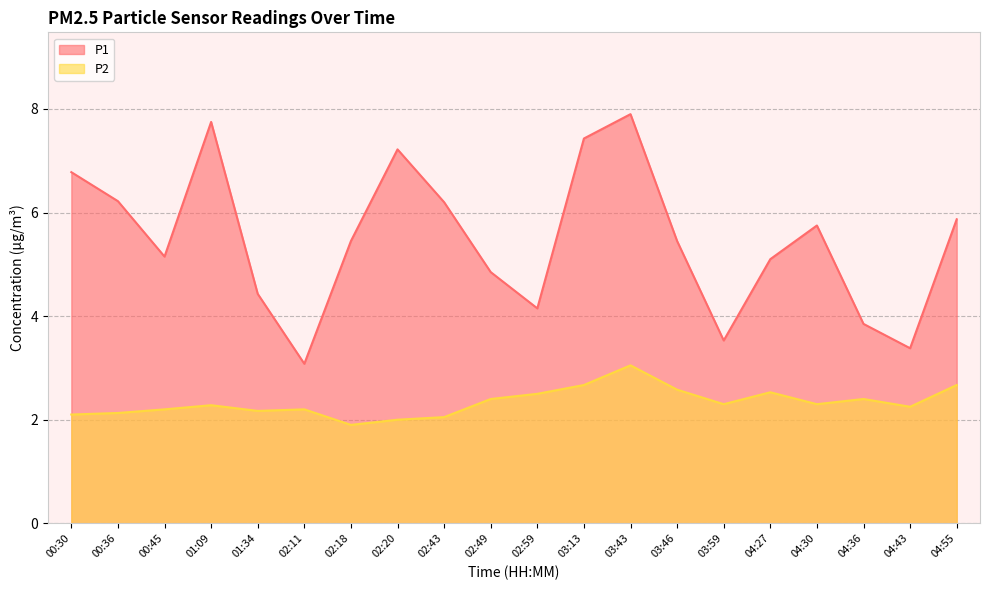

Where is the first local maximum for P1?

01:09